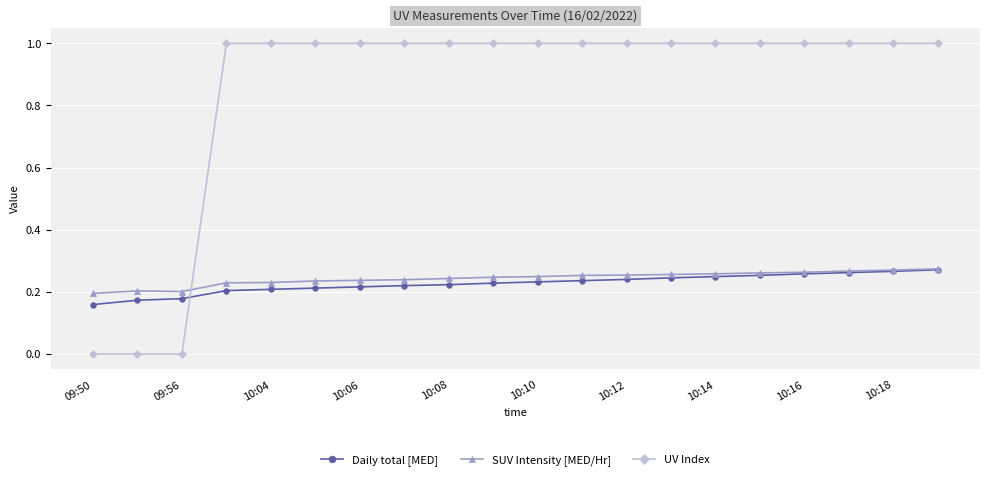

How many intersections are there between UV Index and SUV Intensity [MED/Hr]?

1